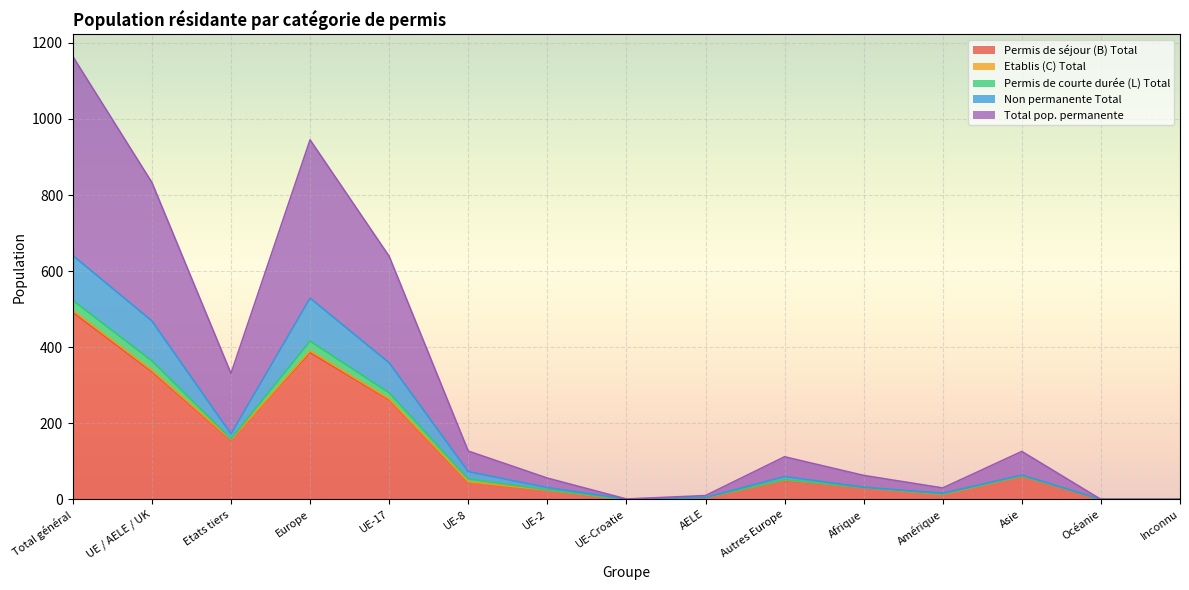

What is the spread (max minus min) of values at UE-Croatie?

1